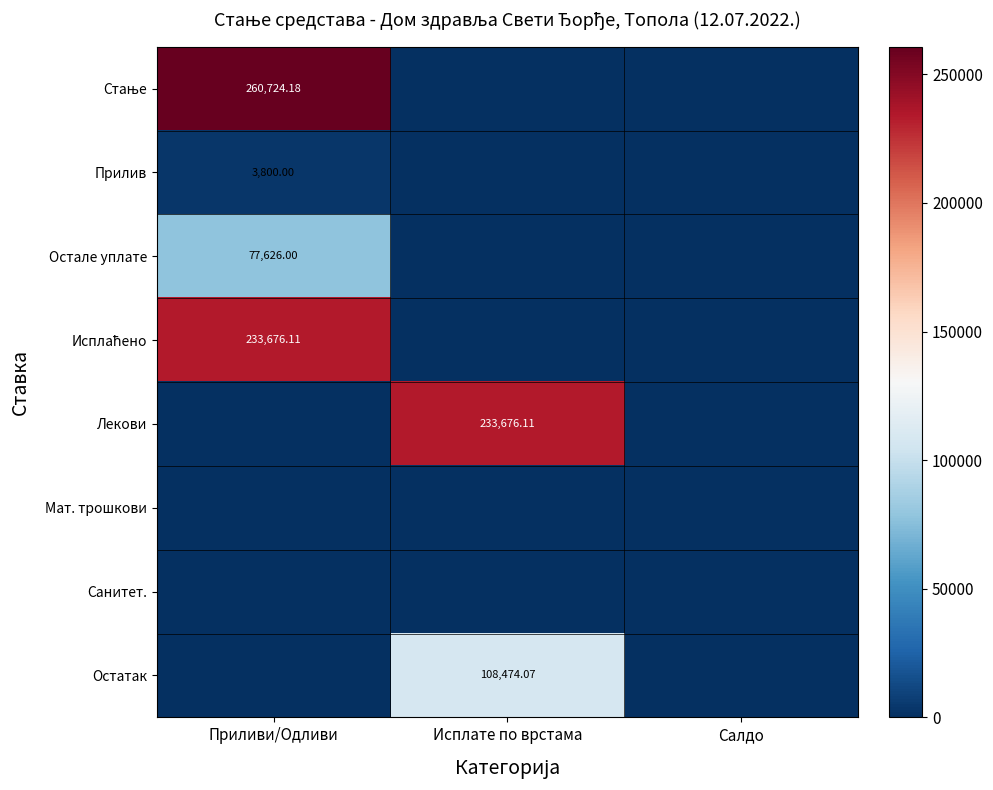

What is the average value of the Стање series?

86908.1